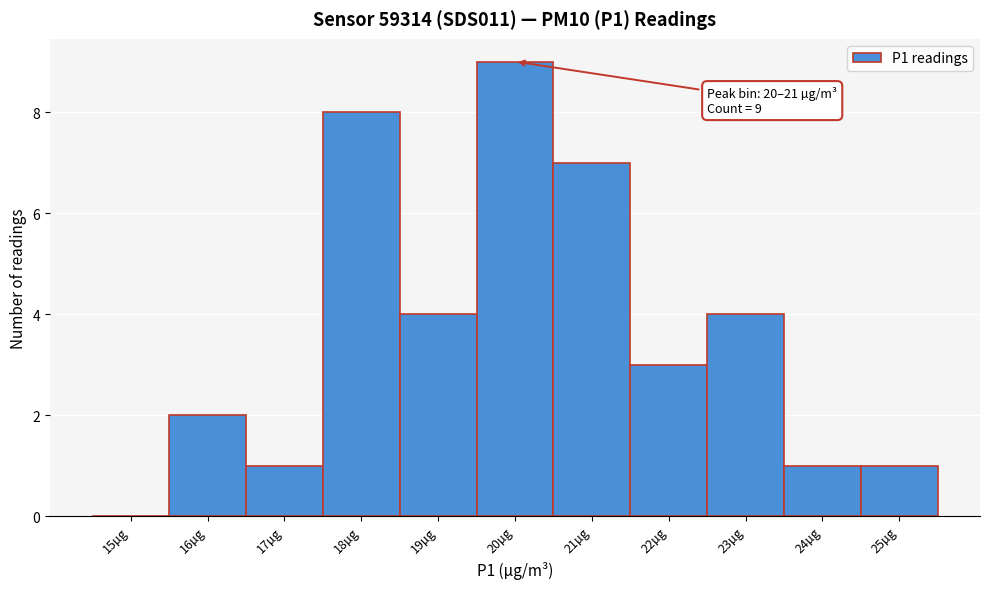

Reading left to right, list all the values displayed in this chart.

15µg=0	16µg=2	17µg=1	18µg=8	19µg=4	20µg=9	21µg=7	22µg=3	23µg=4	24µg=1	25µg=1